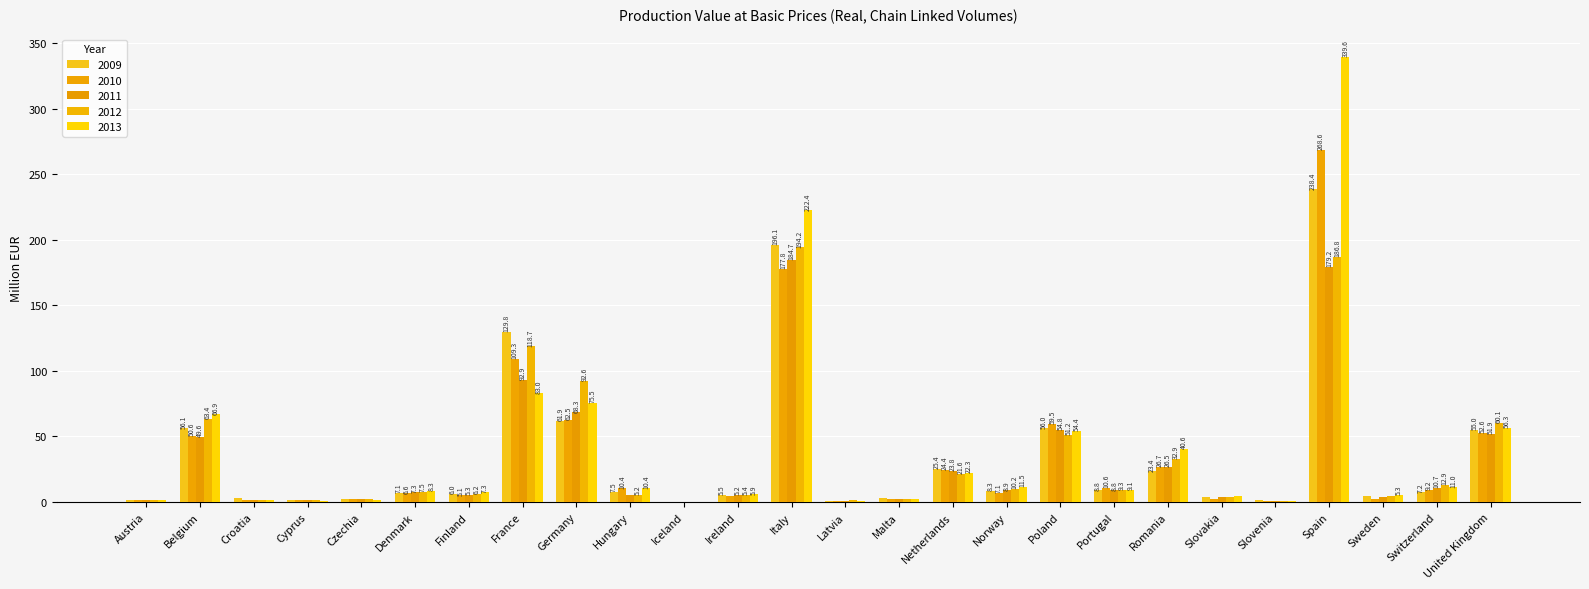

How many categories are shown in the chart?

26